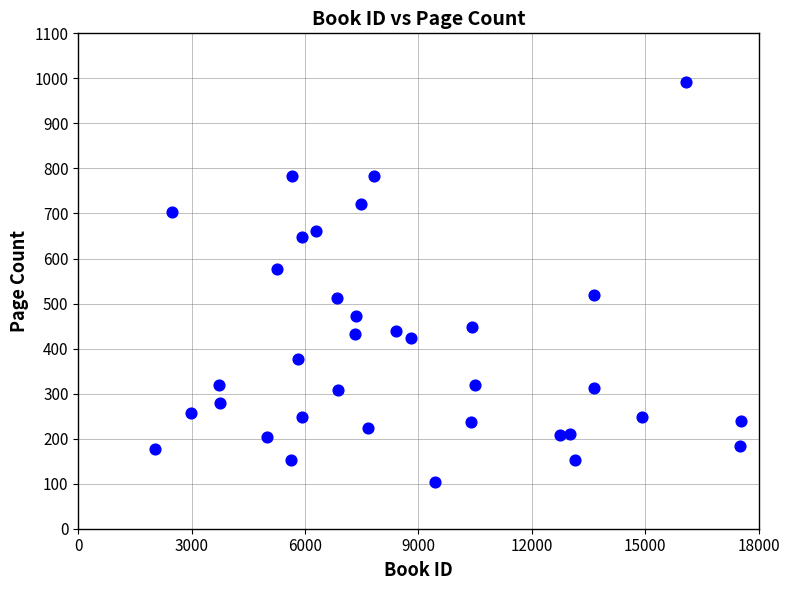

What is the range of Y values (max minus min)?

888